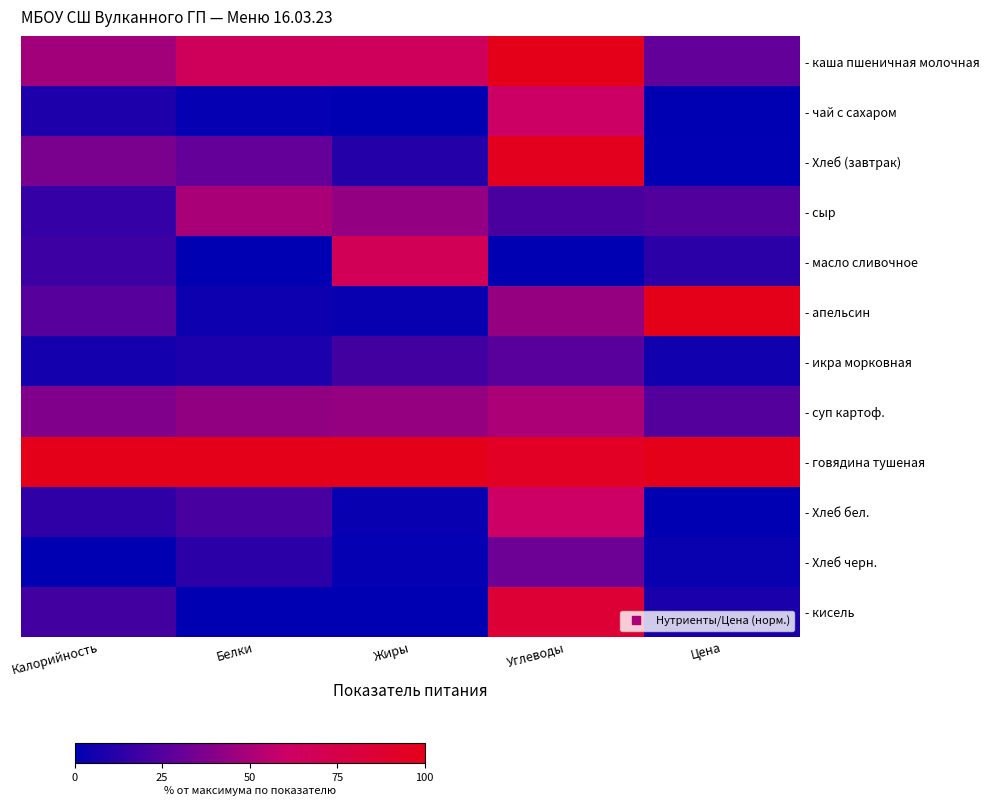

What is the total value across all series at Белки?

337.3